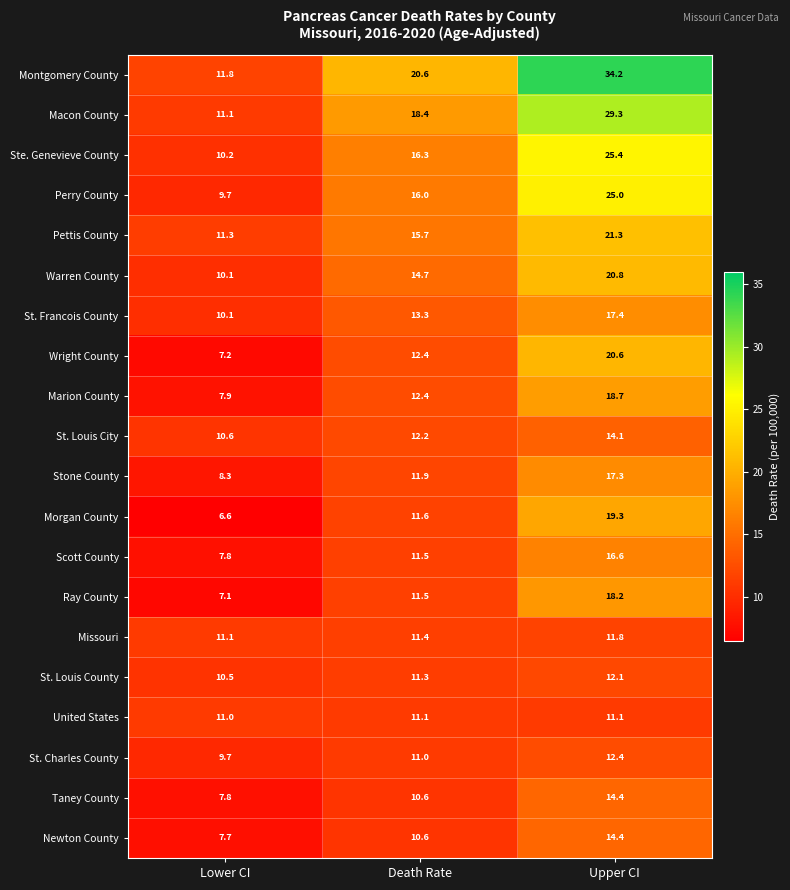

What is the total value across all series at Upper CI?

374.4